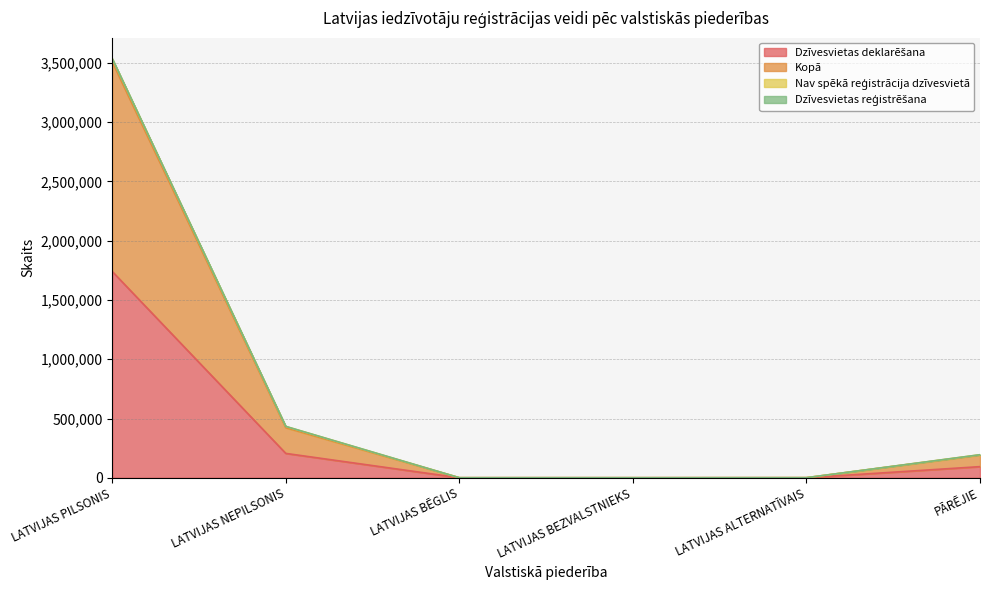

The Dzīvesvietas reģistrēšana series shows 345 at LATVIJAS BĒGLIS. True or false?

True